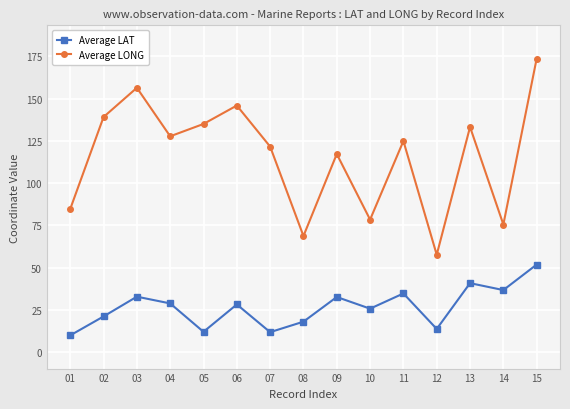

The Average LAT series shows 59.1 at 11. True or false?

False